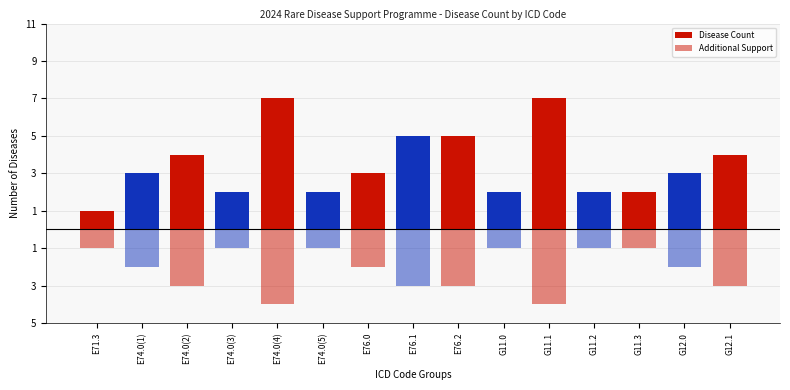

Which series has the widest spread of values?

Disease Count